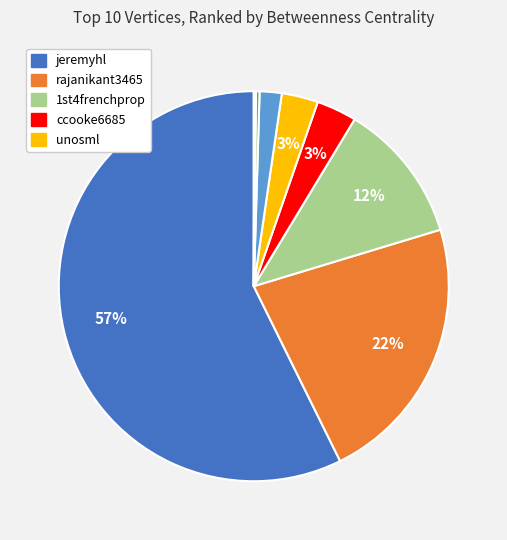

Is there any slice that represents more than half of the pie?

Yes